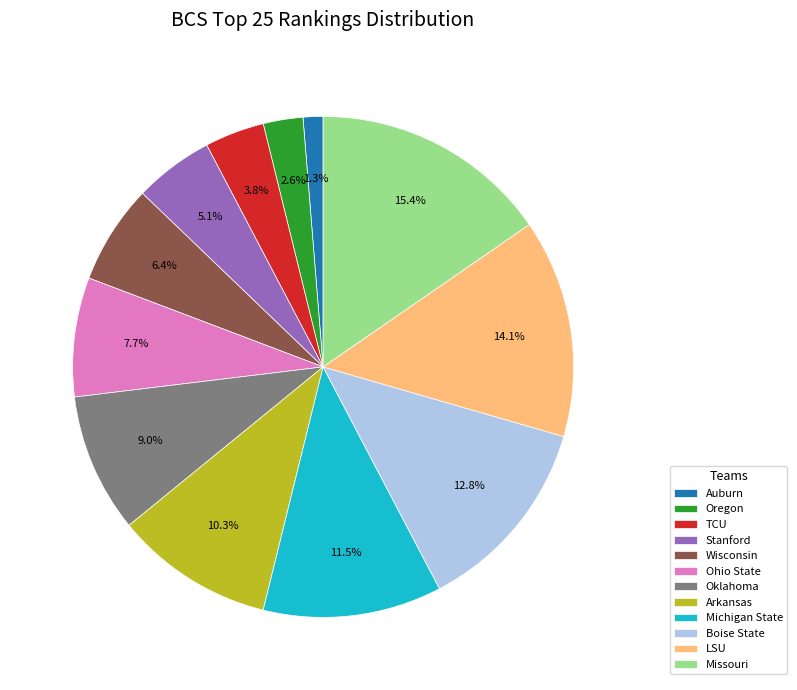

To the nearest percent, what portion does TCU represent?

4%